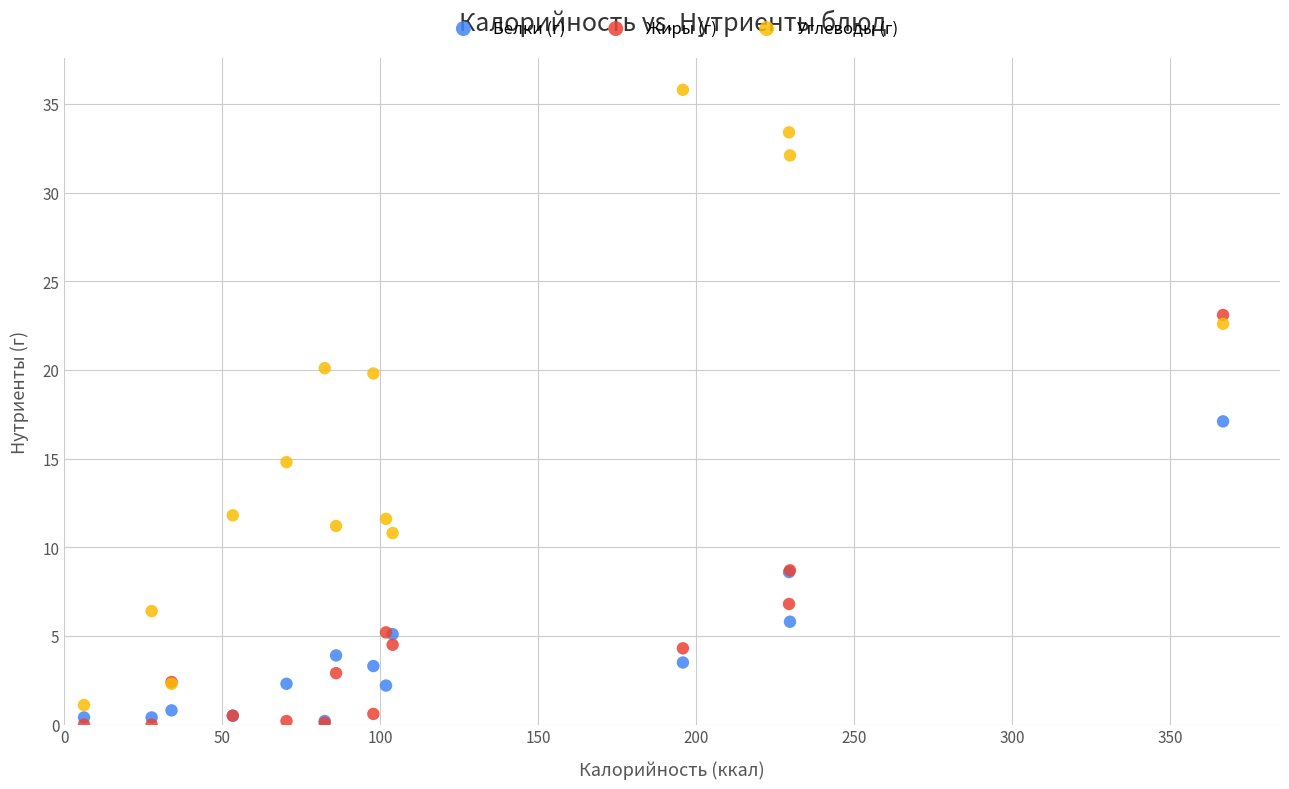

In the Углеводы (г) series, what Y value is closest to 18?

19.8